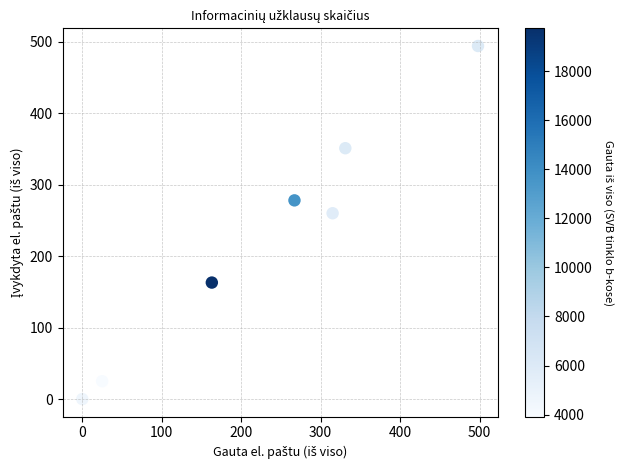

What is the average X value?

228